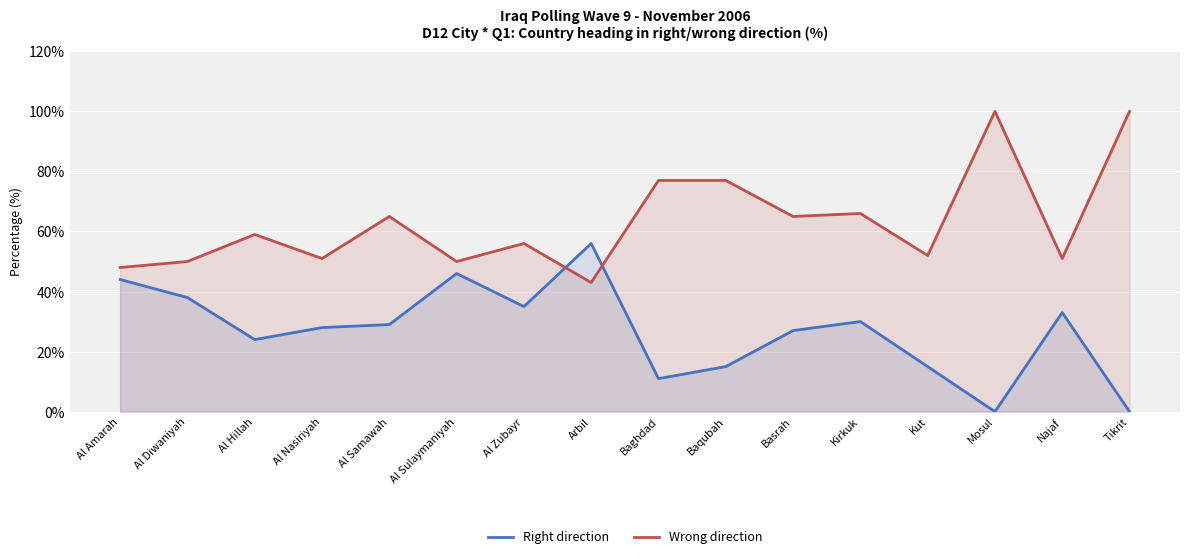

How many lines are shown in the chart?

2